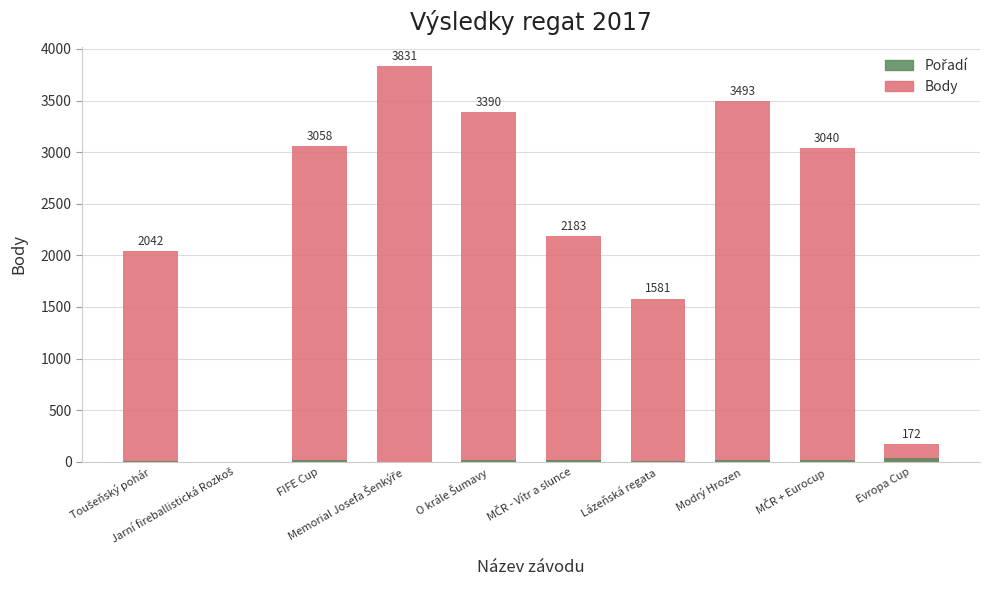

What is the spread (max minus min) of values at Evropa Cup?

138